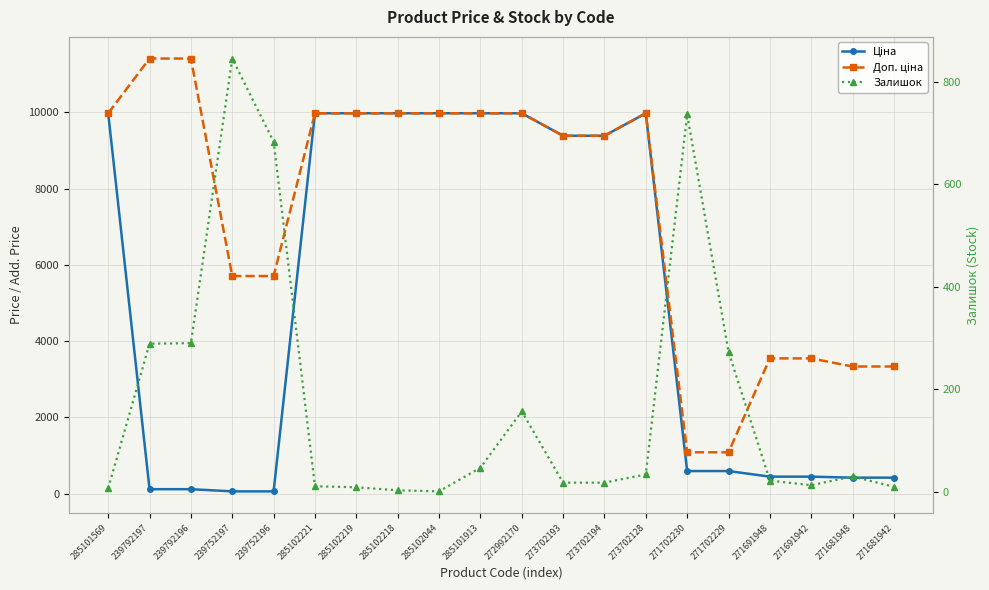

How many data points in Залишок are less than 30?

10